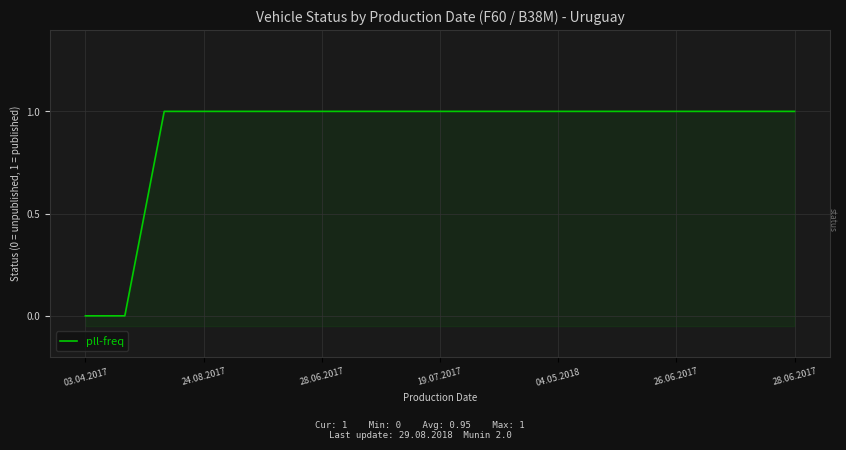

True or false: there are more than 0 points higher than both neighbors.

False